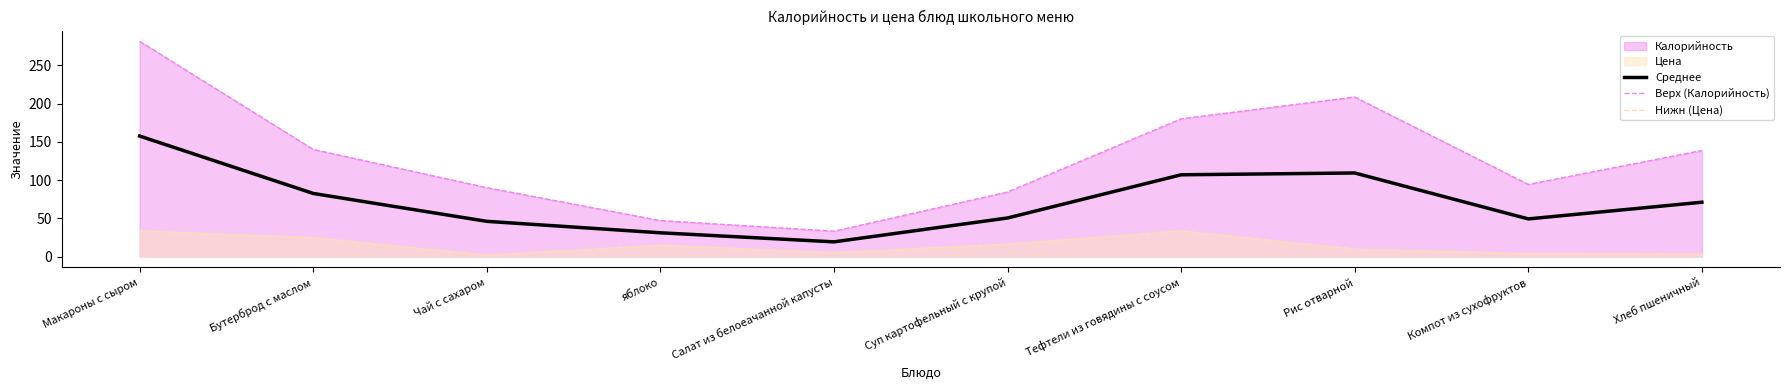

What position from the right is Макароны с сыром?

10